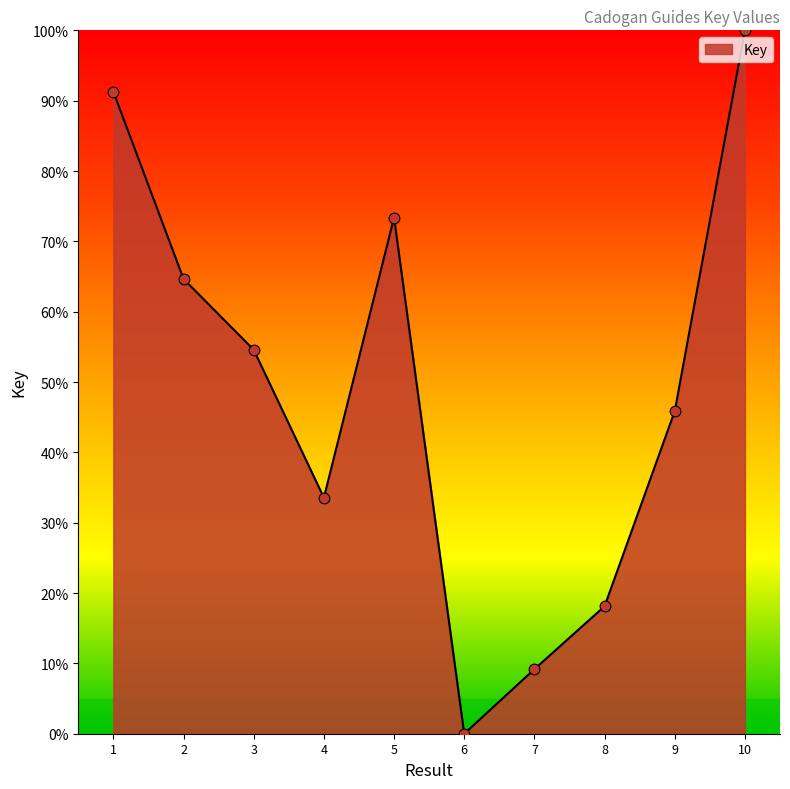

Between 4 and 3, which is larger?

3